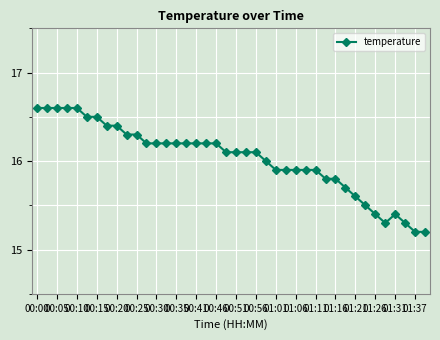

Count the number of data series in this chart.

1